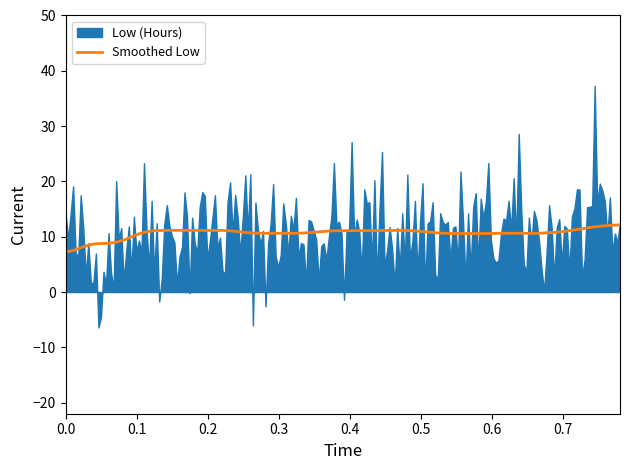

What is the minimum value for Smoothed Low?

7.3